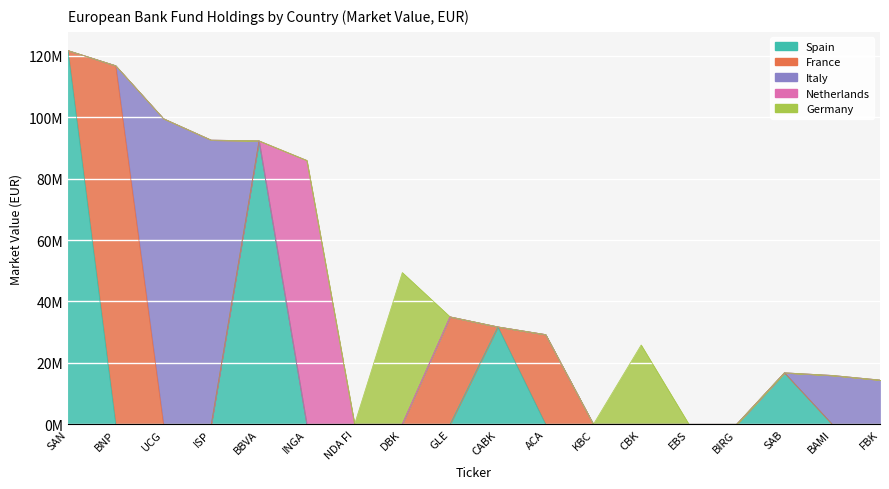

The value of France at FBK is 0.0. True or false?

True